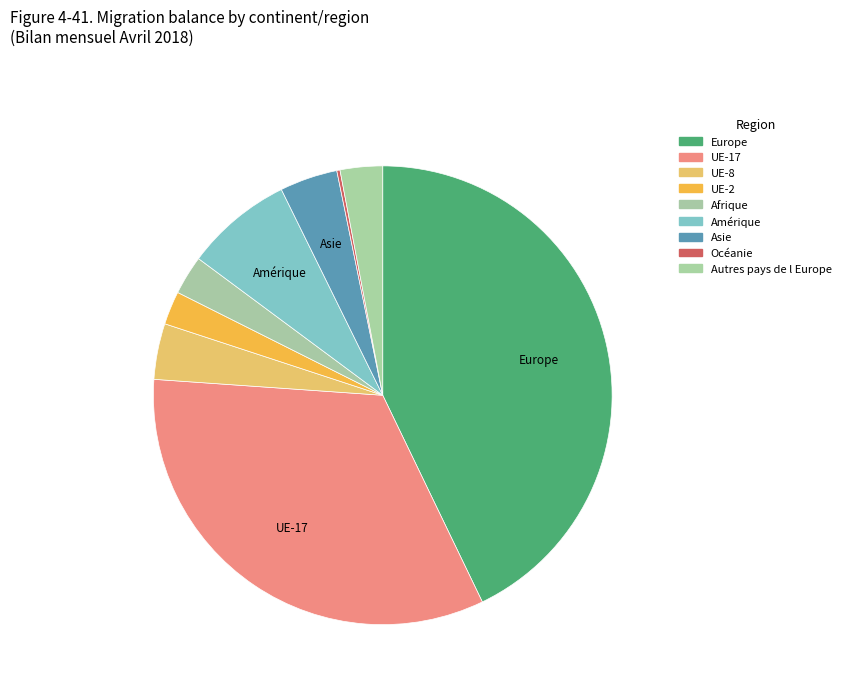

Which category has the smallest portion of the pie?

Océanie